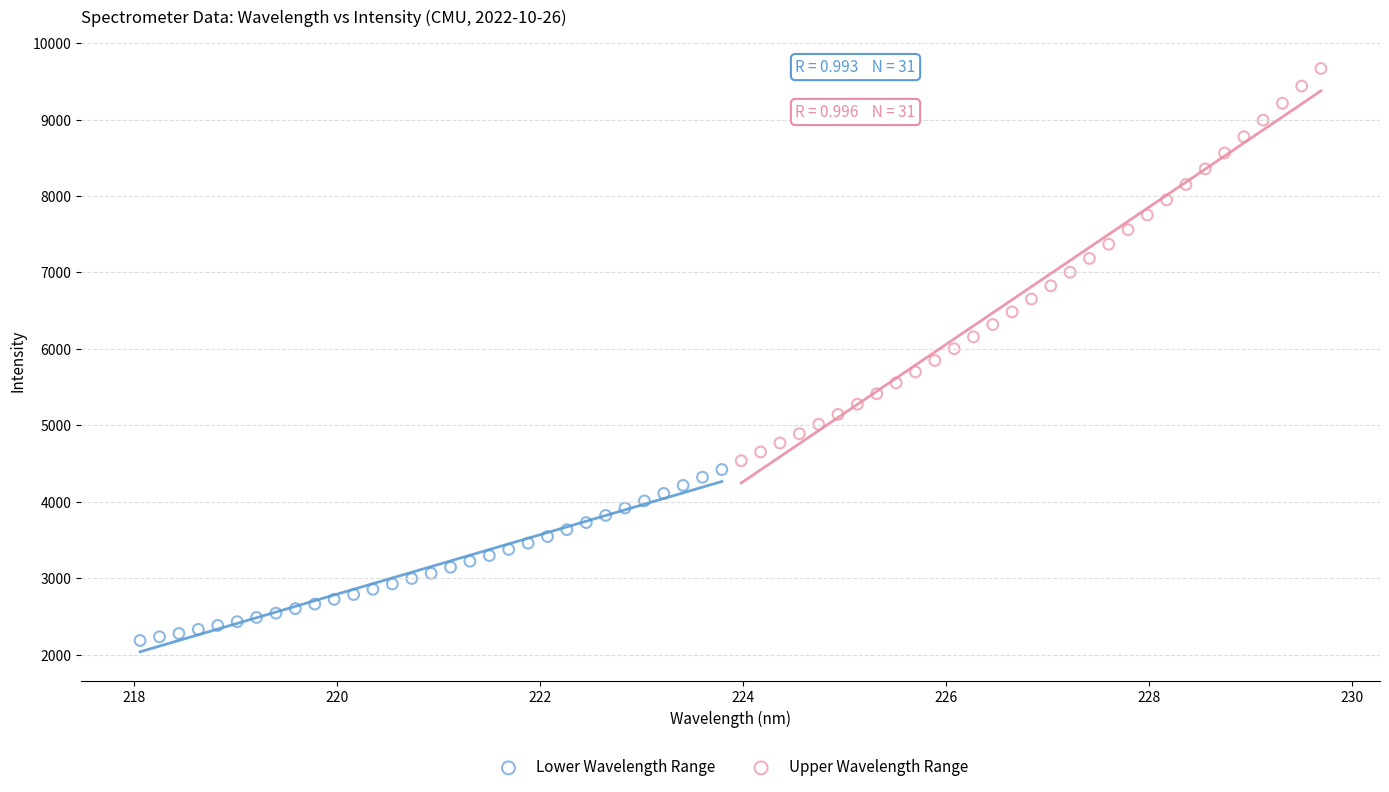

Which series has the widest spread of Y values?

Upper Wavelength Range